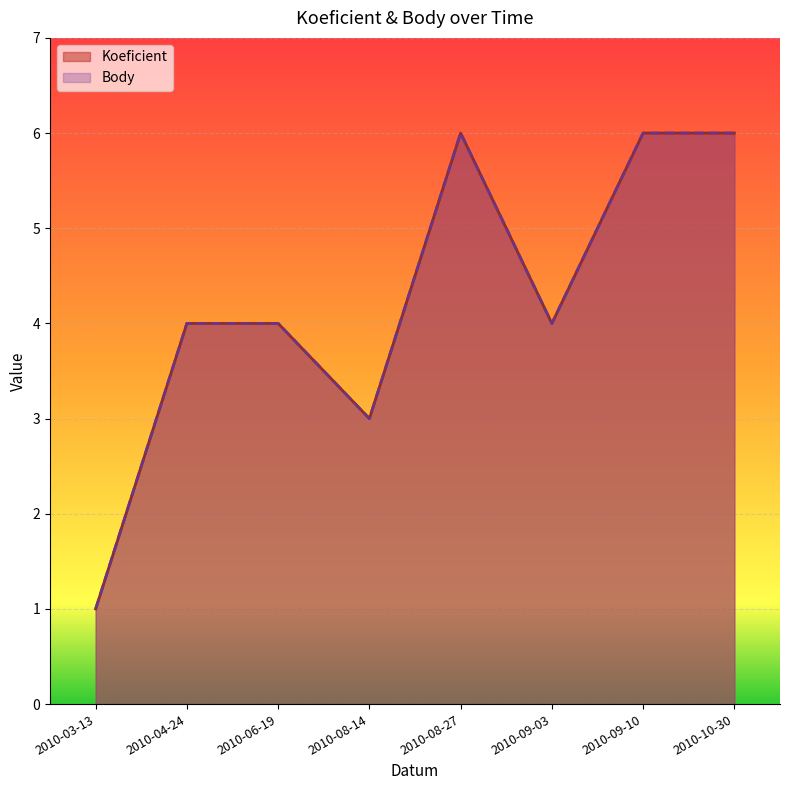

True or false: Koeficient and Body intersect in this chart.

False